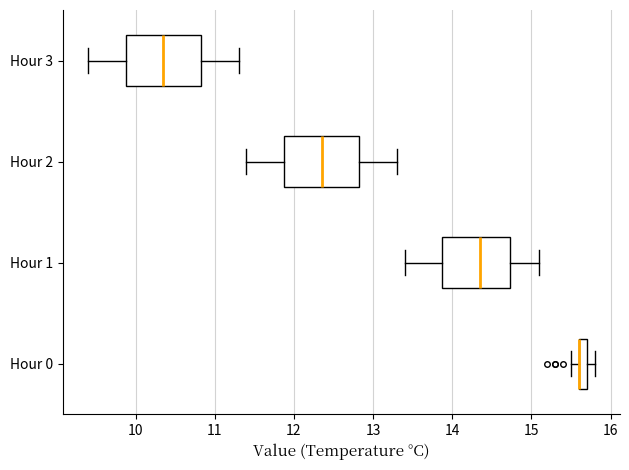

Where does the median line of the box for Hour 3 sit on the x-axis? The values are not printed on the chart, so give them approximately, as read against the axis.

10.4